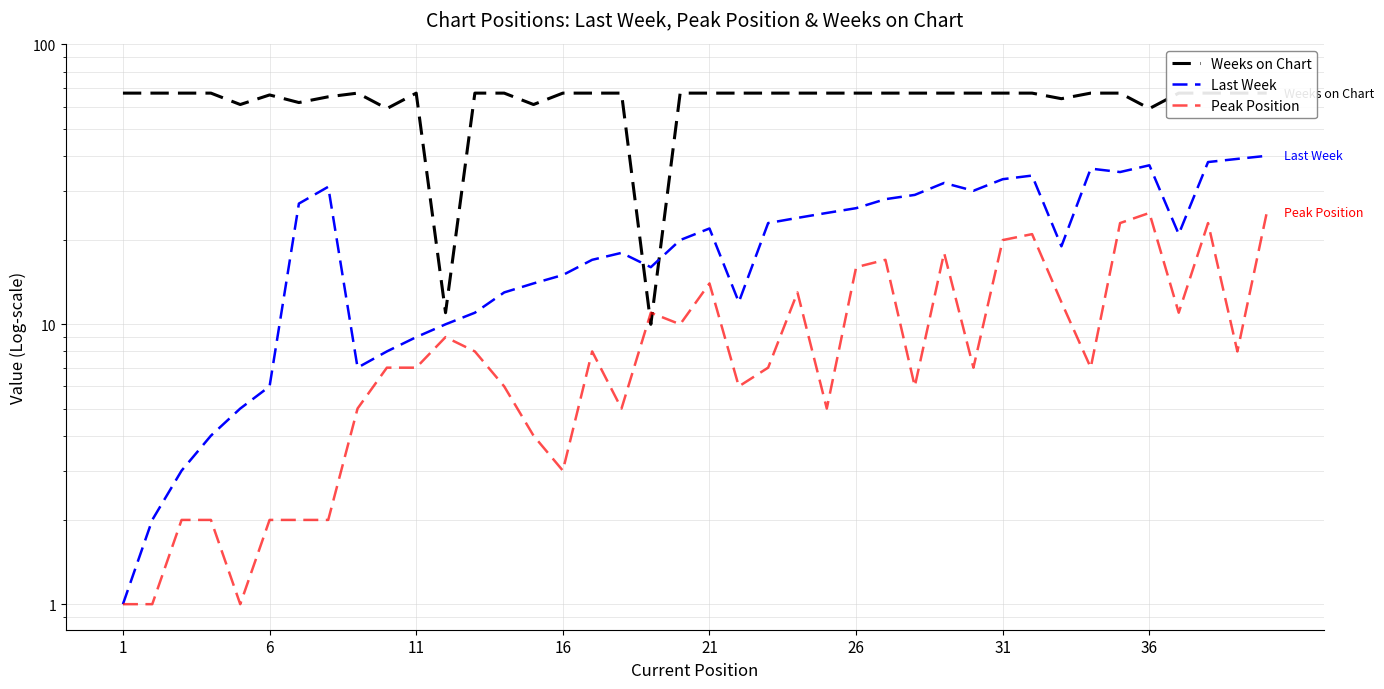

What is the smallest value displayed?

1